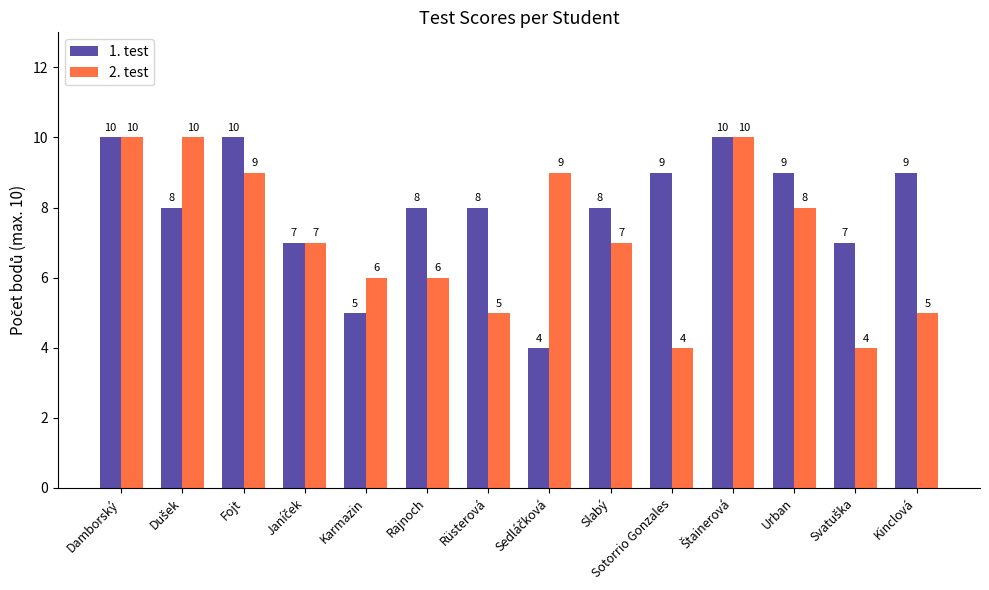

The value of 2. test at Karmazin is 6. True or false?

True